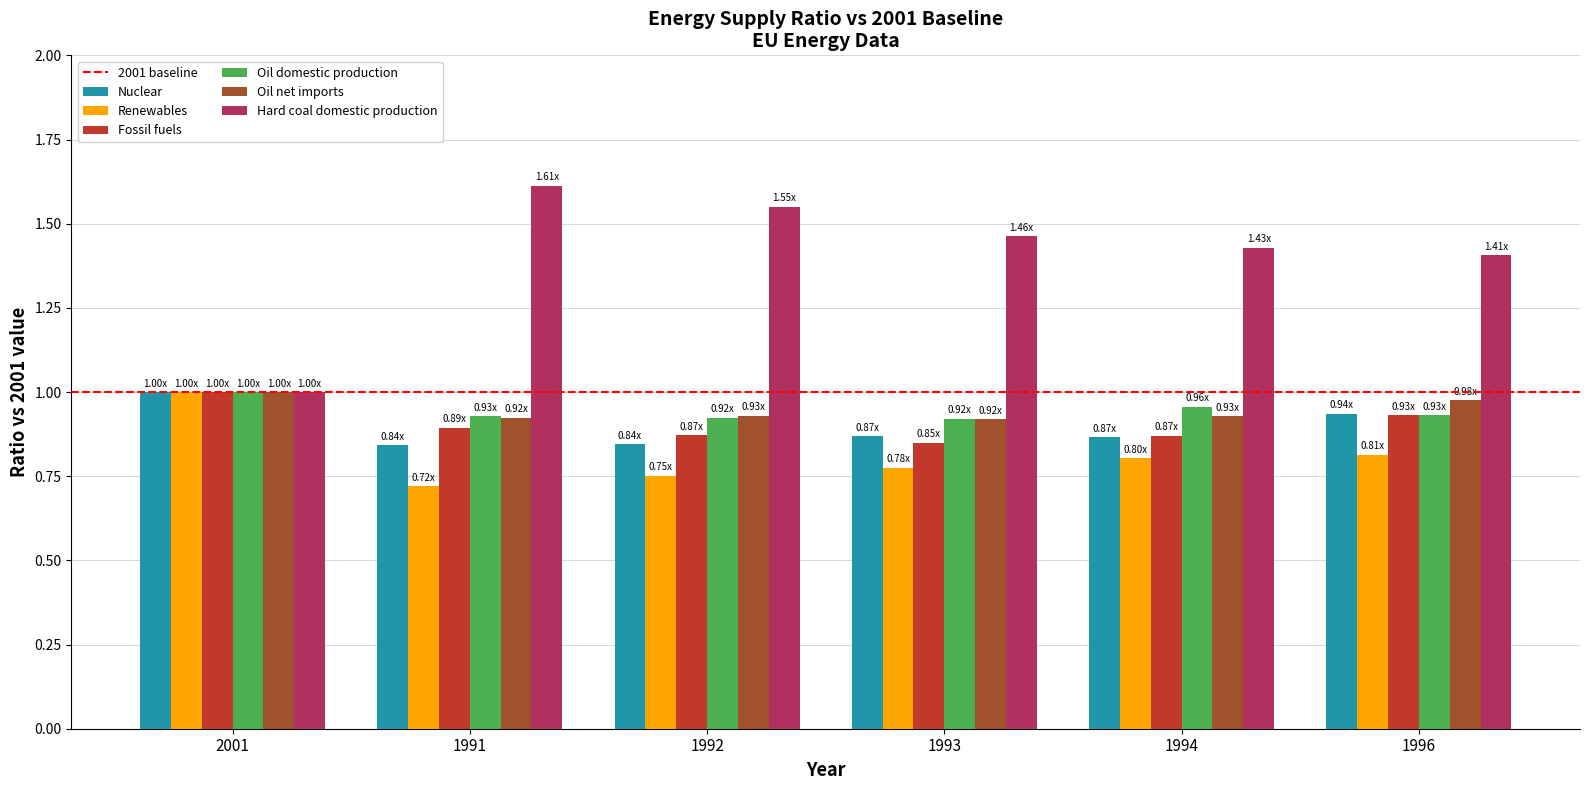

What is the sum of all Nuclear values?

5.4